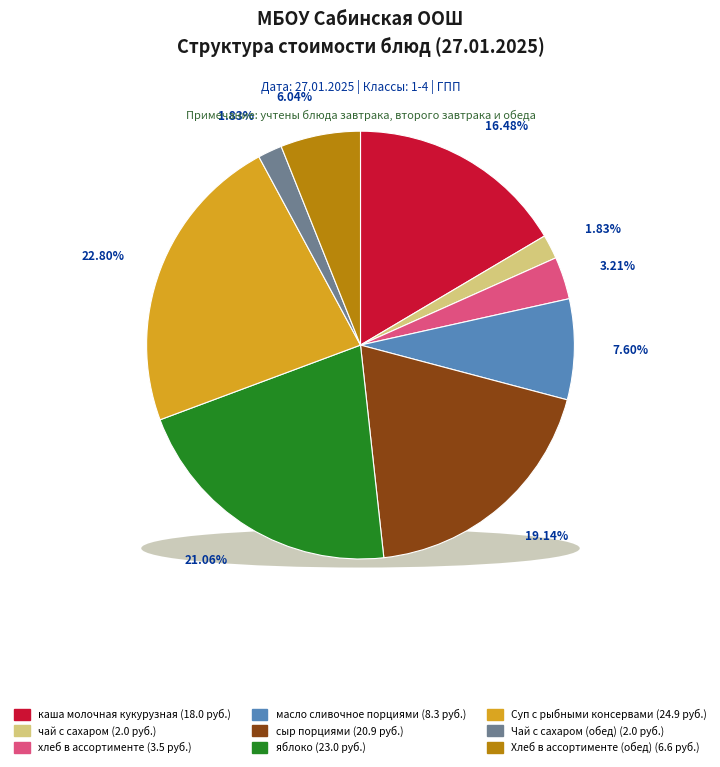

What is the smallest slice in the pie chart?

чай с сахаром